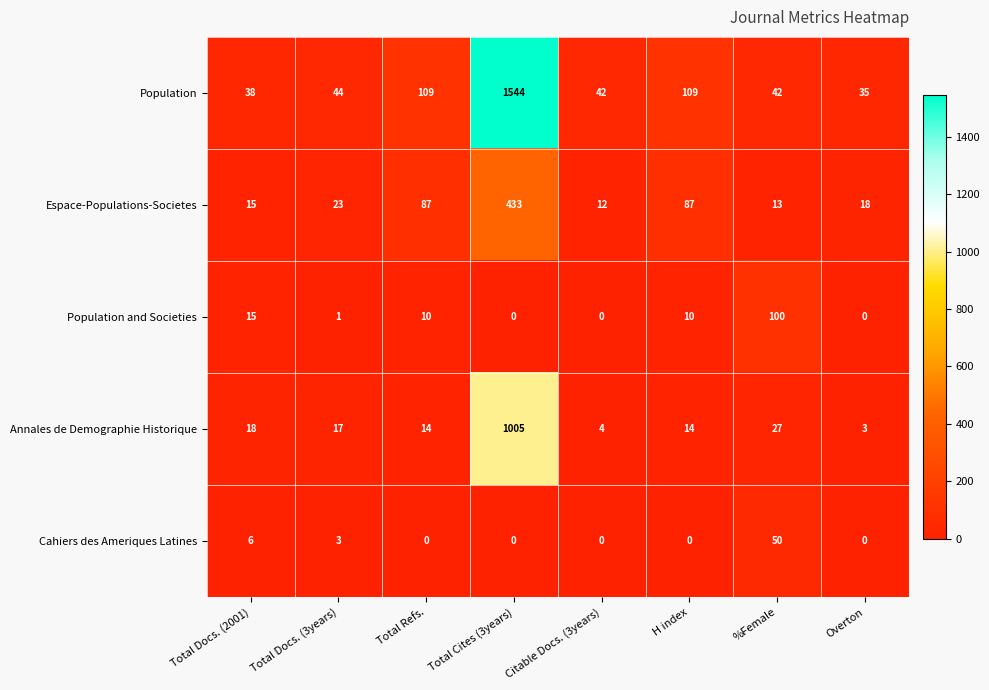

What is the maximum value shown in the chart?

1544